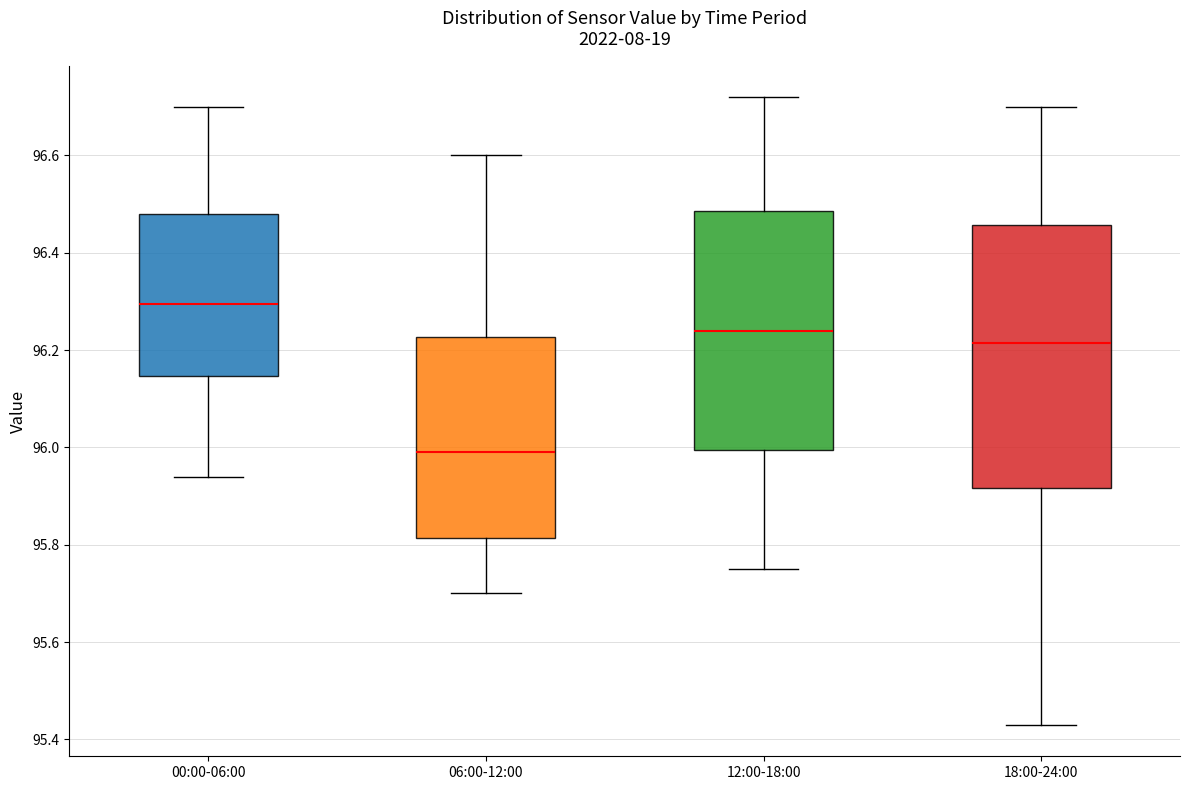

Reading left to right, transcribe this box plot: for each box, give where its median line is, the range the box spans, and where its two whiskers end, as read against the y-axis. The values are not printed on the chart, so give them approximately, as read against the axis.

00:00-06:00: median 96.30, box 96.14 to 96.48, whiskers 95.94 to 96.70
06:00-12:00: median 96.00, box 95.82 to 96.22, whiskers 95.70 to 96.60
12:00-18:00: median 96.24, box 96.00 to 96.48, whiskers 95.76 to 96.72
18:00-24:00: median 96.22, box 95.92 to 96.46, whiskers 95.44 to 96.70